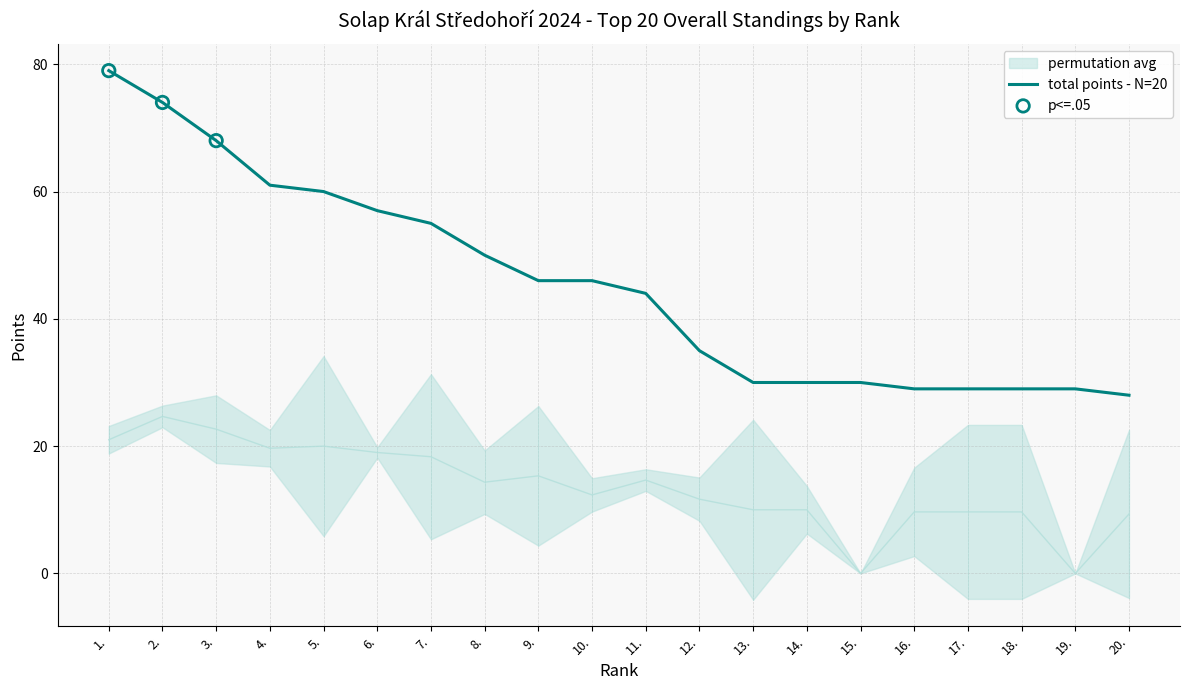

Which series has the largest Y range (max minus min)?

total_points